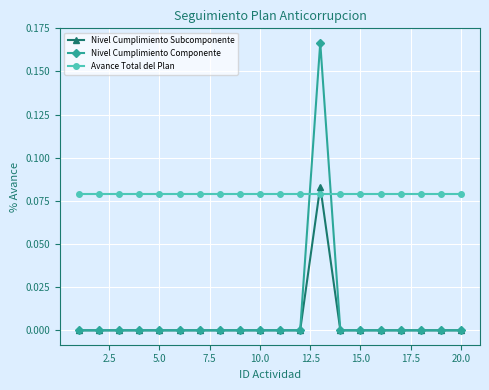

At how many categories does at least one series exceed 0?

20